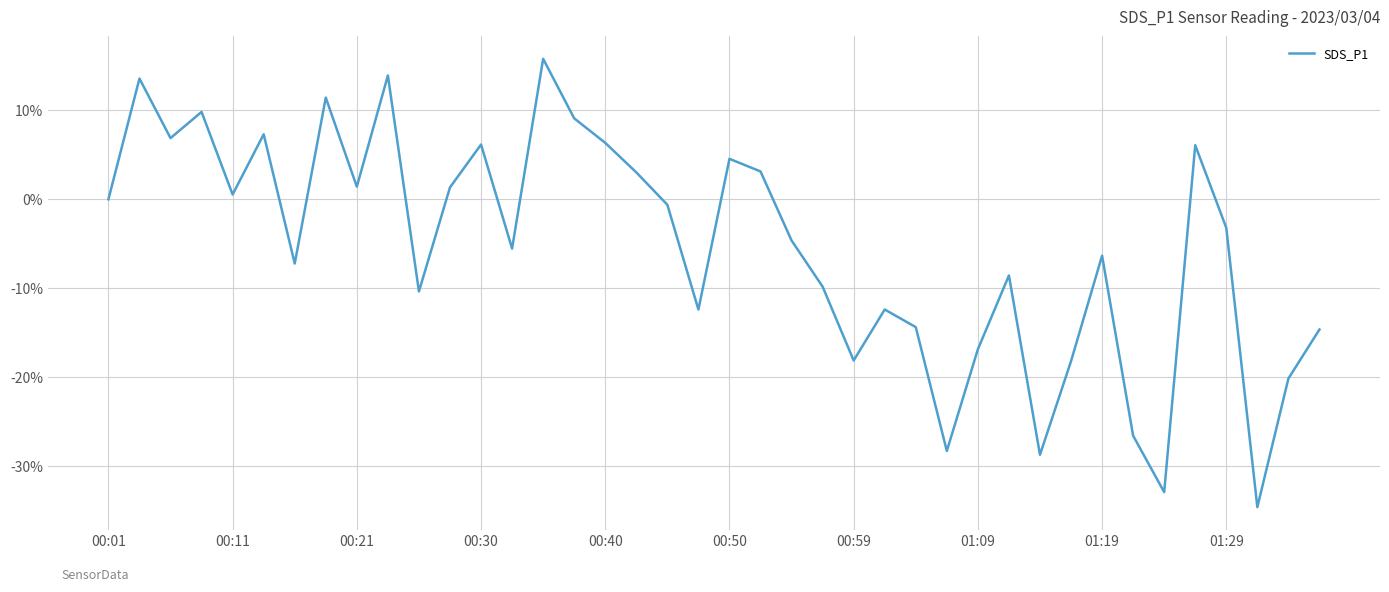

What is the minimum value shown in the chart?

-34.6